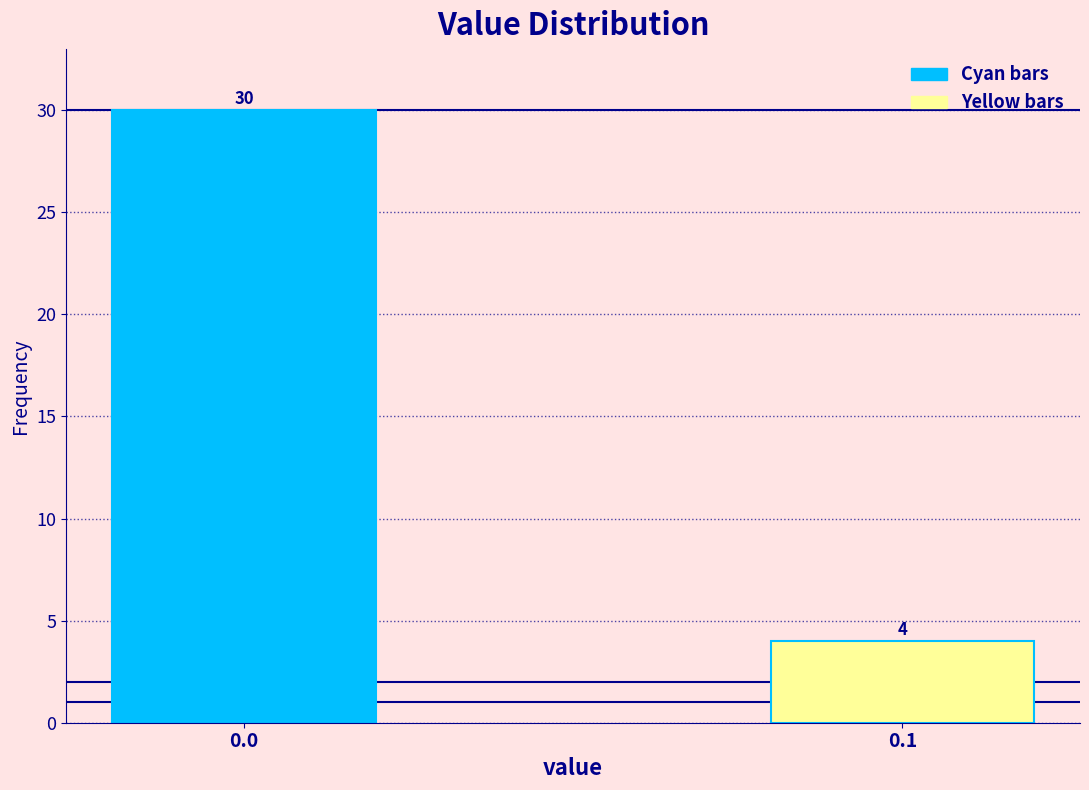

Reading left to right, transcribe all the data shown in this chart.

30	4